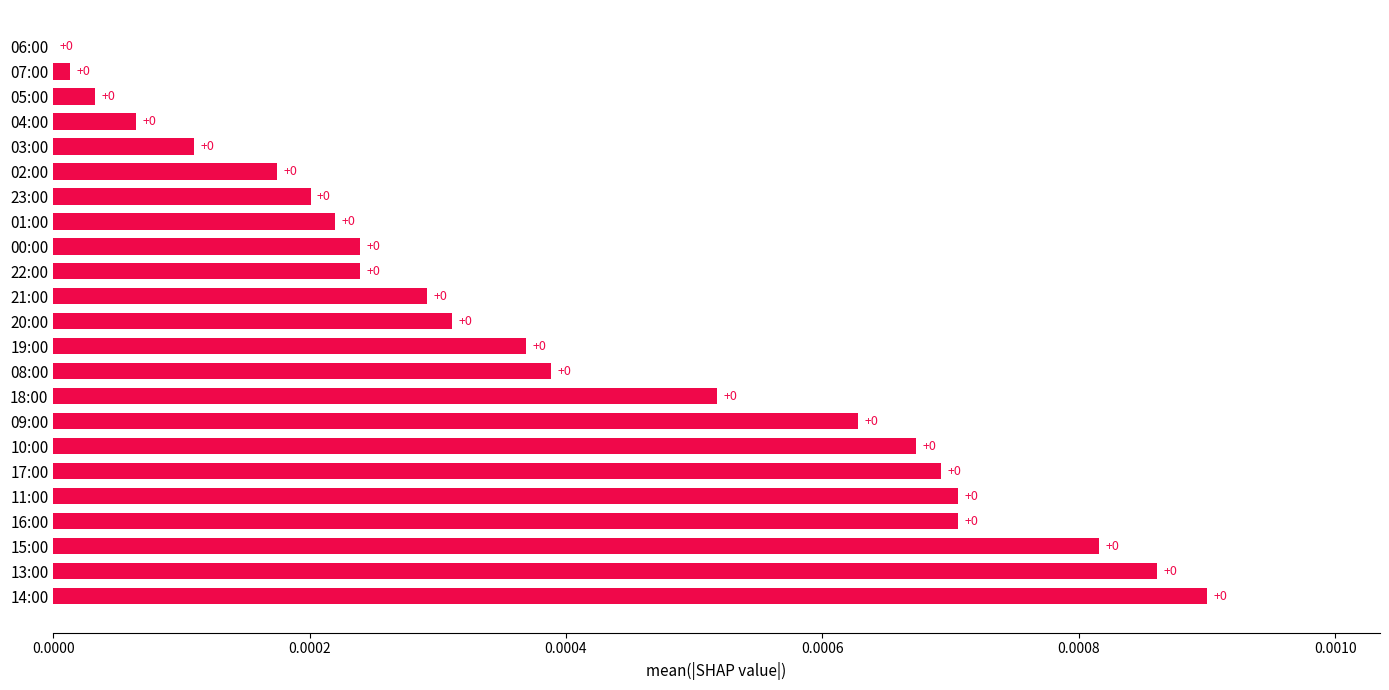

Are the bars grouped side by side (vs. stacked)?

No